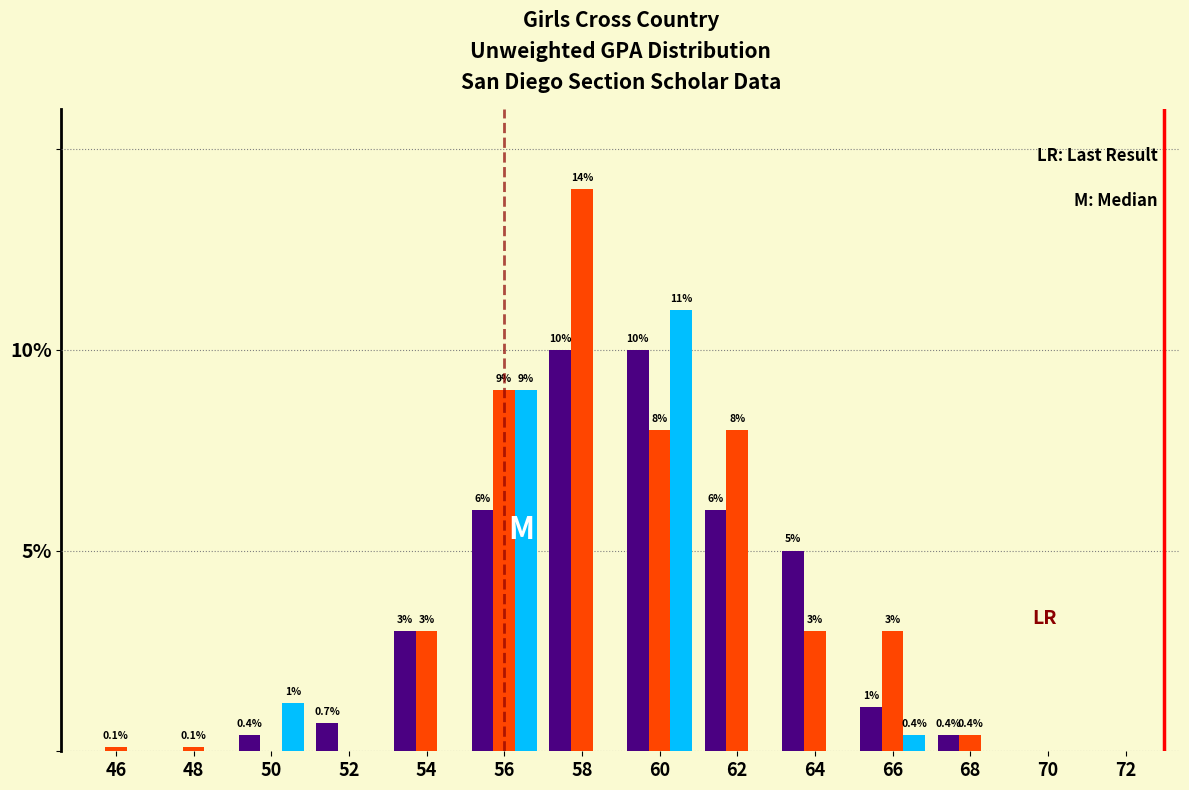

Which category has the highest value across all series?

58